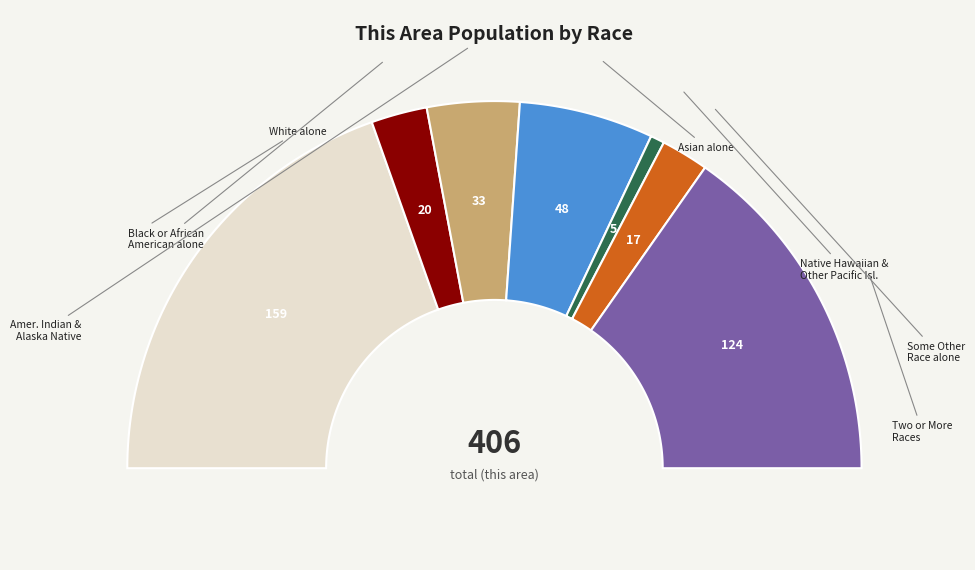

What is the ratio of the value at White alone to the value at Some Other Race alone?

9.4